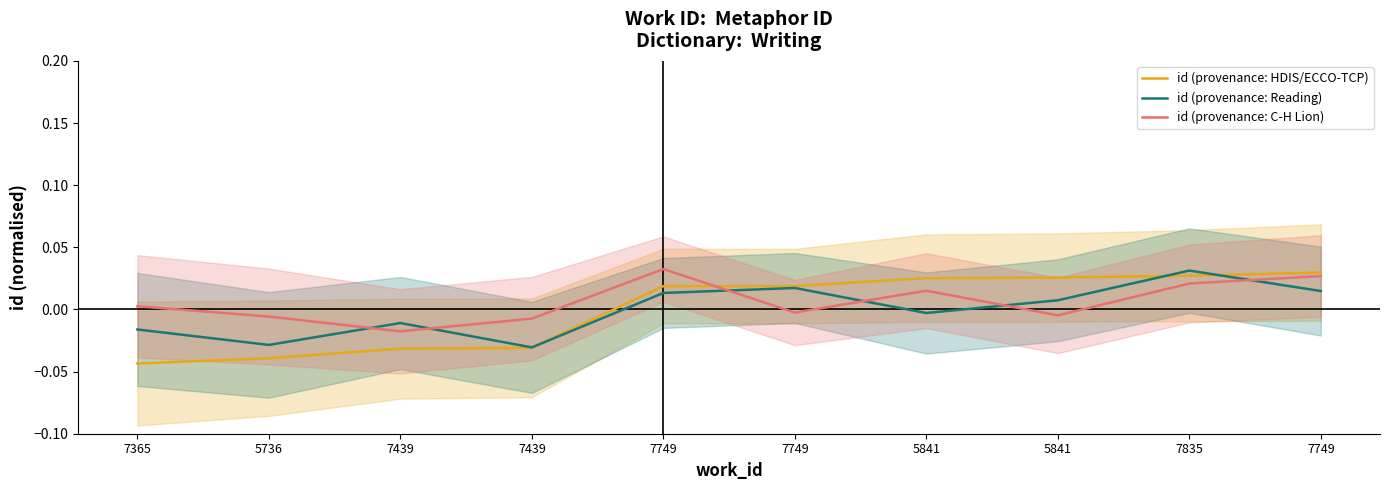

List the labels in order of id (provenance: C-H Lion) value, smallest first.

7439, 7439, 5736, 5841, 7749, 7365, 5841, 7835, 7749, 7749